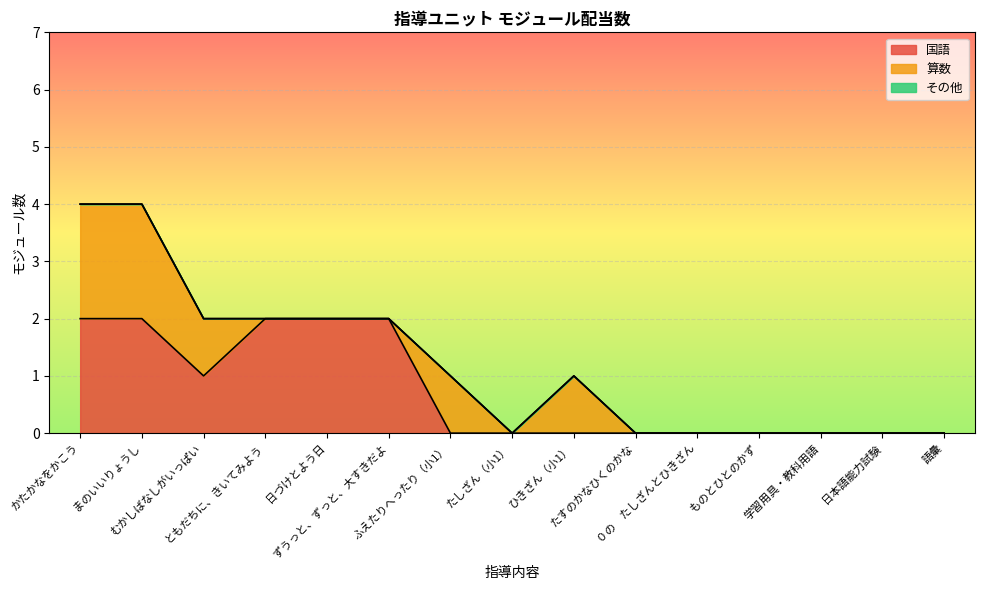

Reading left to right, list all the values displayed in this chart.

国語: かたかなをかこう=2	まのいいりょうし=2	むかしばなしがいっぱい=1	ともだちに、きいてみよう=2	日づけとよう日=2	ずうっと、ずっと、大すきだよ=2	ふえたりへったり（小1）=0	たしざん（小1）=0	ひきざん（小1）=0	たすのかなひくのかな=0	０の　たしざんとひきざん=0	ものとひとのかず=0	学習用具・教科用語=0	日本語能力試験=0	語彙=0
算数: かたかなをかこう=2	まのいいりょうし=2	むかしばなしがいっぱい=1	ともだちに、きいてみよう=0	日づけとよう日=0	ずうっと、ずっと、大すきだよ=0	ふえたりへったり（小1）=1	たしざん（小1）=0	ひきざん（小1）=1	たすのかなひくのかな=0	０の　たしざんとひきざん=0	ものとひとのかず=0	学習用具・教科用語=0	日本語能力試験=0	語彙=0
その他: かたかなをかこう=0	まのいいりょうし=0	むかしばなしがいっぱい=0	ともだちに、きいてみよう=0	日づけとよう日=0	ずうっと、ずっと、大すきだよ=0	ふえたりへったり（小1）=0	たしざん（小1）=0	ひきざん（小1）=0	たすのかなひくのかな=0	０の　たしざんとひきざん=0	ものとひとのかず=0	学習用具・教科用語=0	日本語能力試験=0	語彙=0